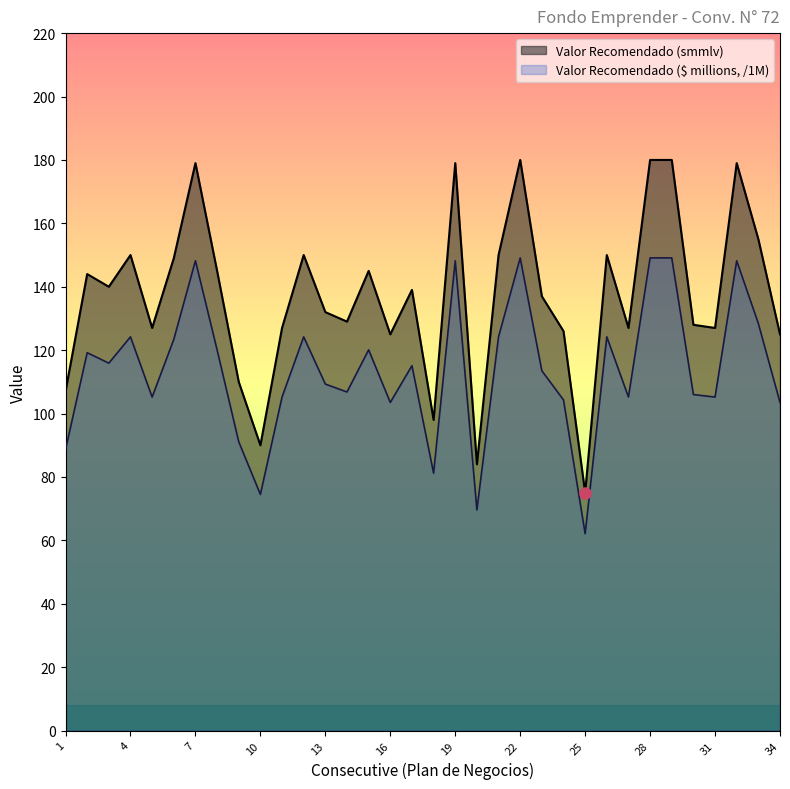

Count the number of data series in this chart.

2